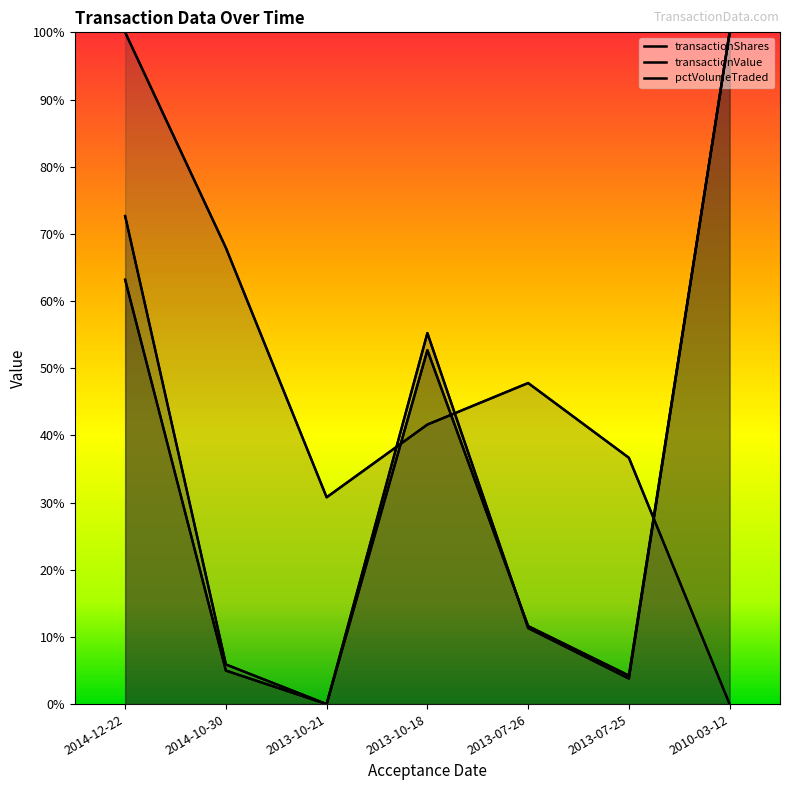

True or false: transactionShares has more than 1 interior local peaks.

False